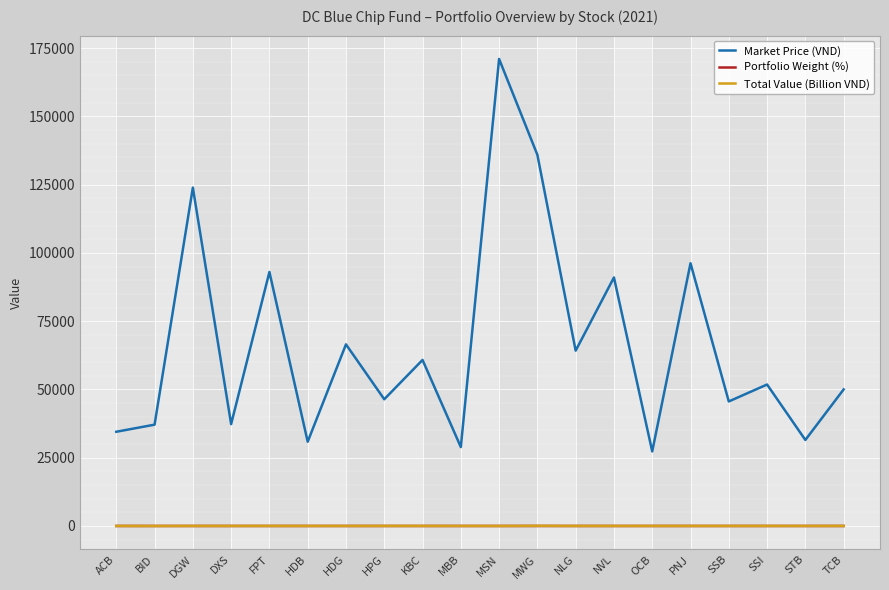

What is the difference between the Market Price (VND) values at KBC and DXS?

23500.0